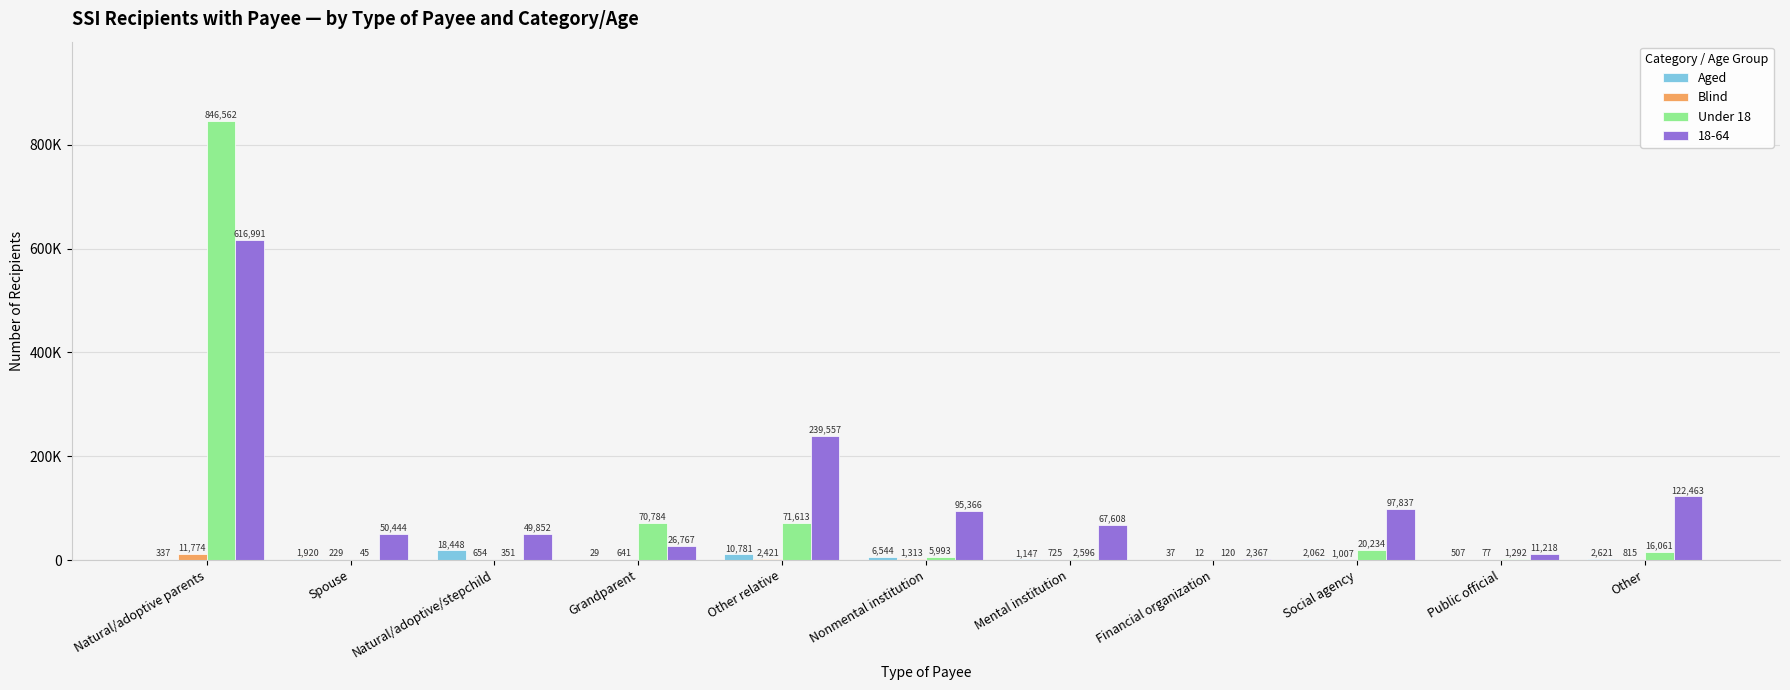

Between Spouse and Financial organization, which series saw the biggest shift?

18-64